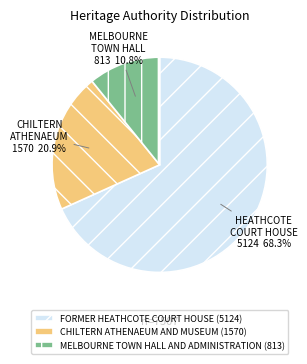

Between MELBOURNE TOWN HALL AND ADMINISTRATION (813) and FORMER HEATHCOTE COURT HOUSE (5124), which is larger?

FORMER HEATHCOTE COURT HOUSE (5124)